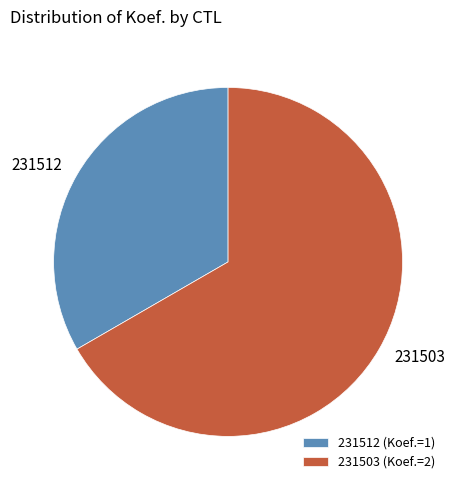

Does 231503 account for over 50% of the chart?

Yes